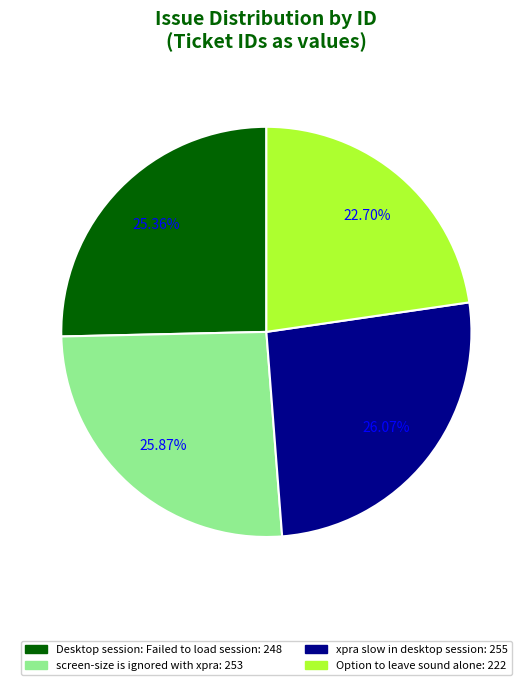

Is Desktop session: Failed to load session the majority of the pie?

No